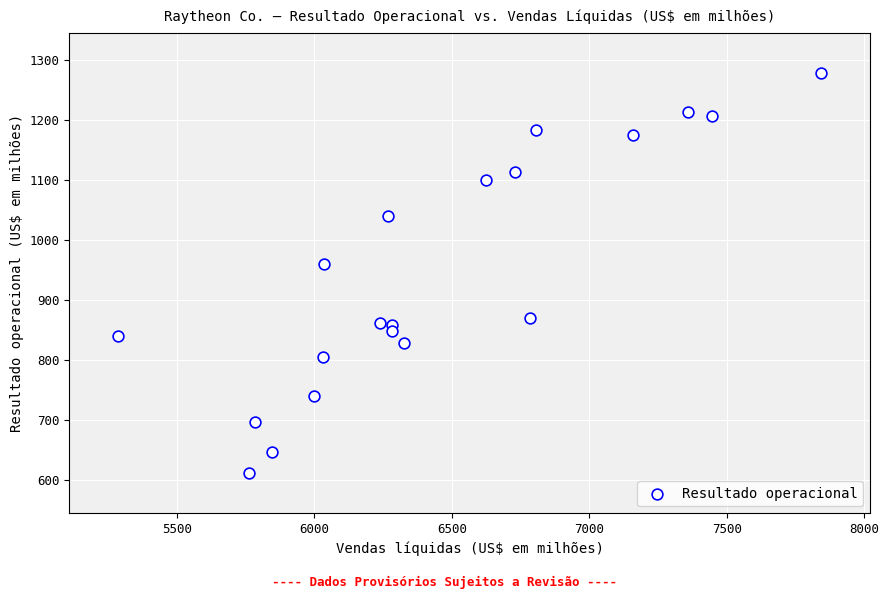

What Y value in the scatter plot is closest to 945?

960